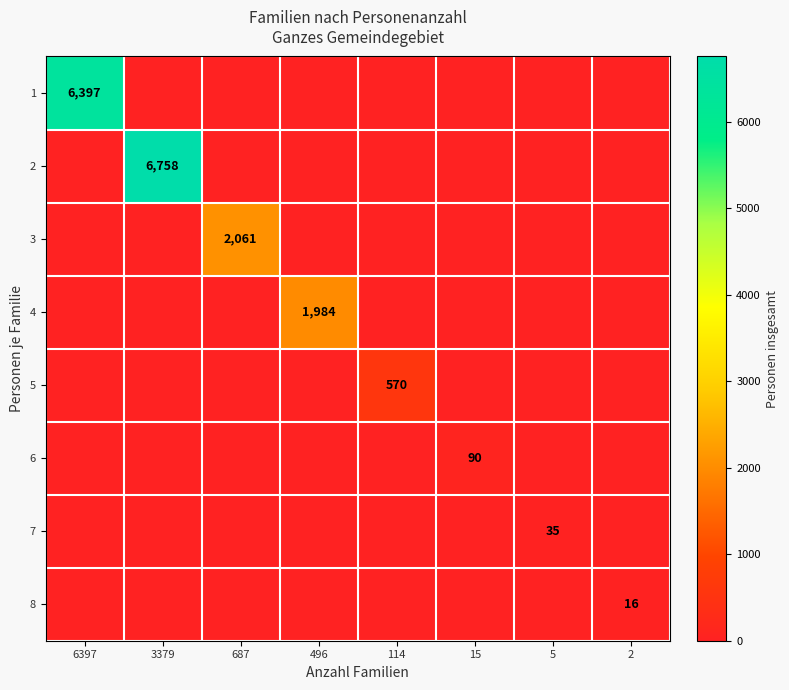

The 7 series shows 12 at 114. True or false?

False